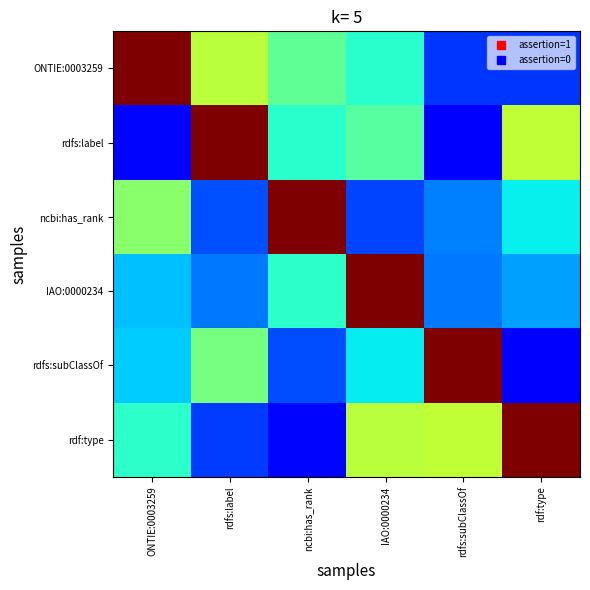

At which category does the chart reach its peak across all series?

ONTIE:0003259